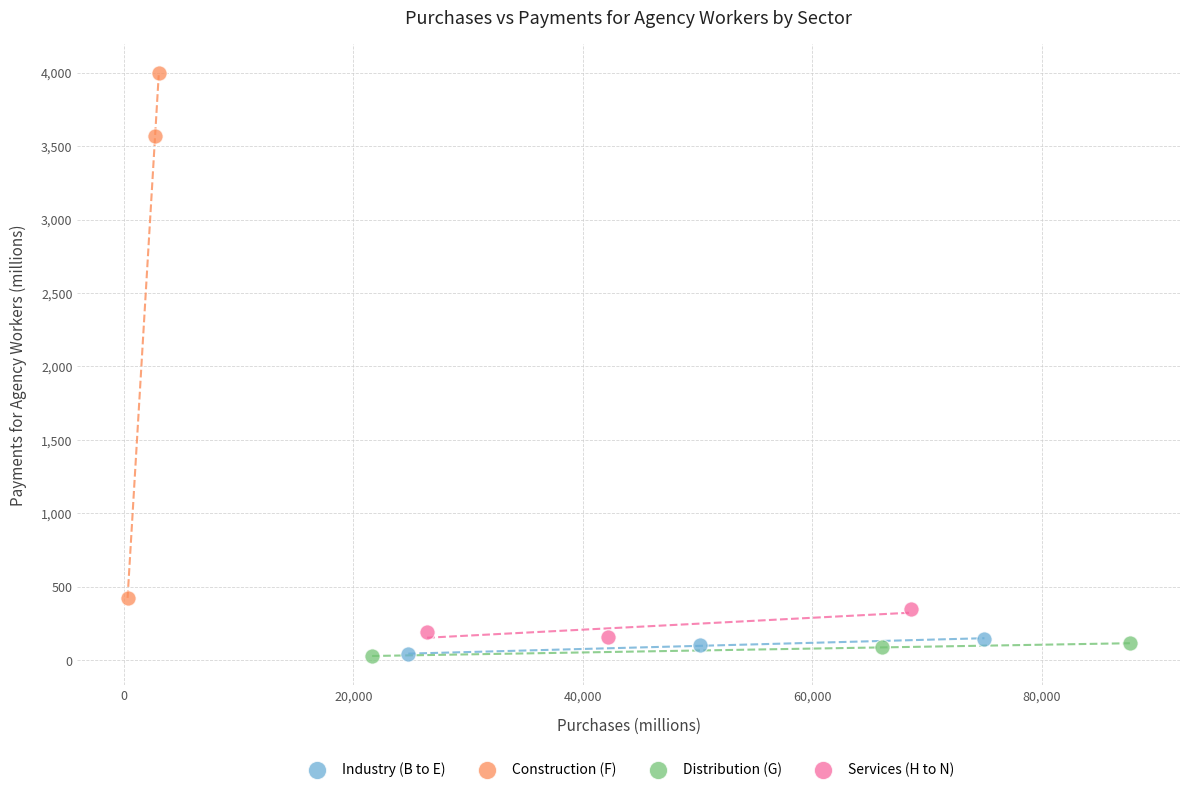

Which series reaches the maximum Y coordinate?

Construction (F)